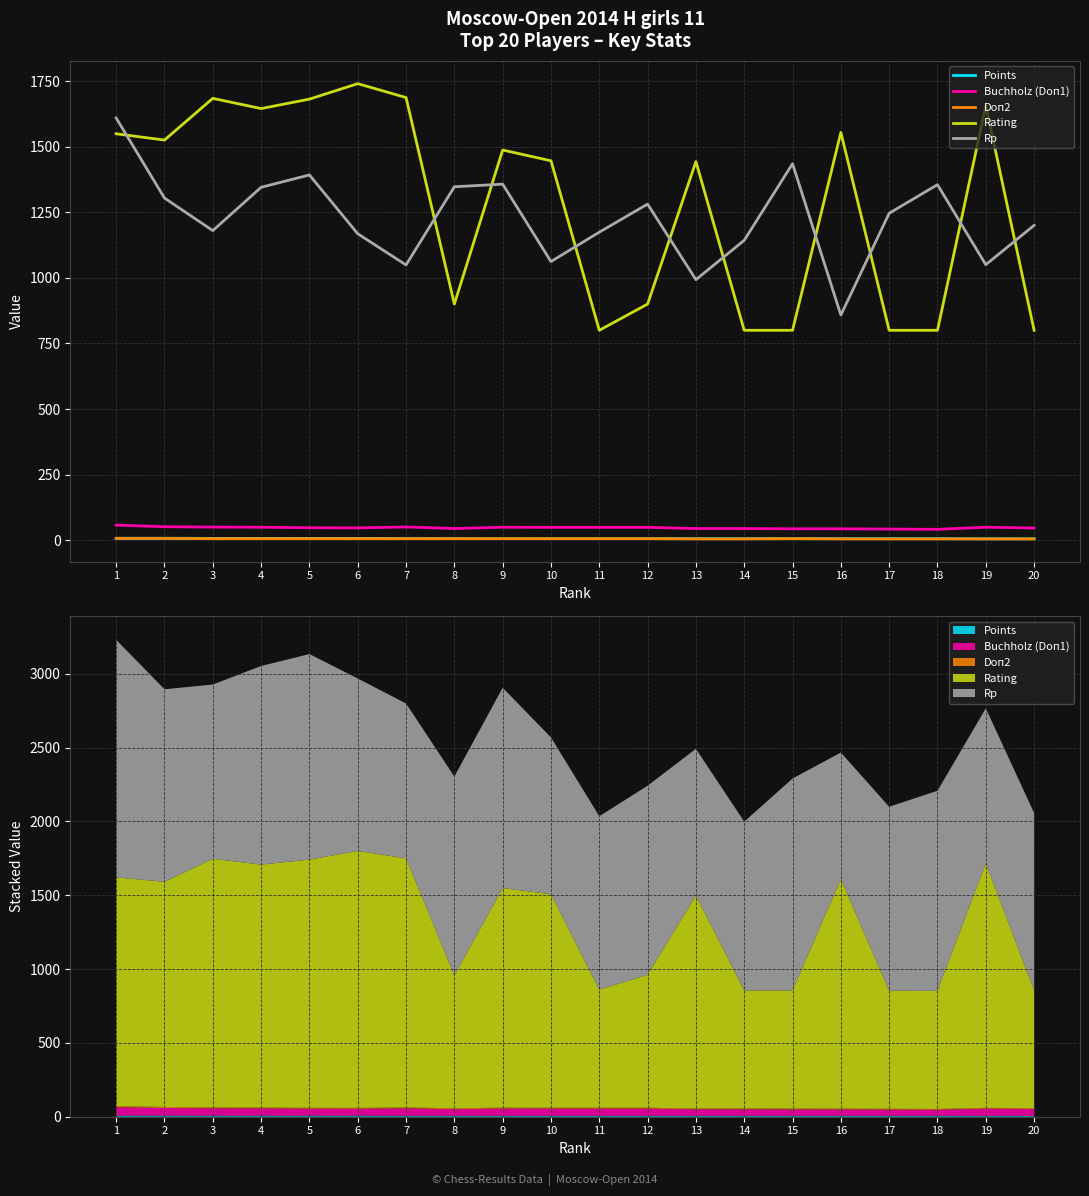

True or false: Rating and Doп2 cross at least once.

False